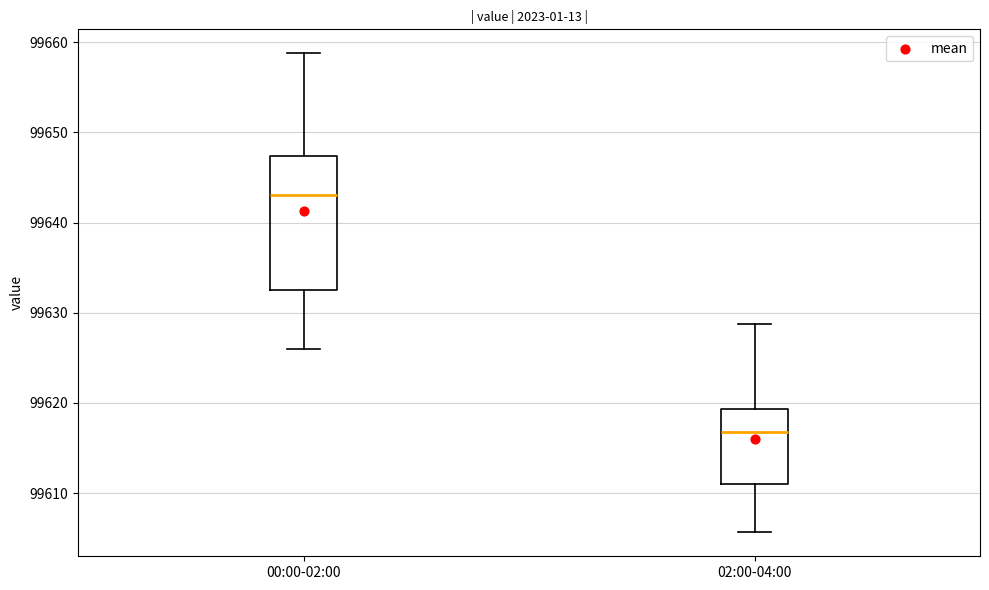

Where is the lower edge of the box for 02:00-04:00 on the y-axis? The values are not printed on the chart, so give them approximately, as read against the axis.

99611